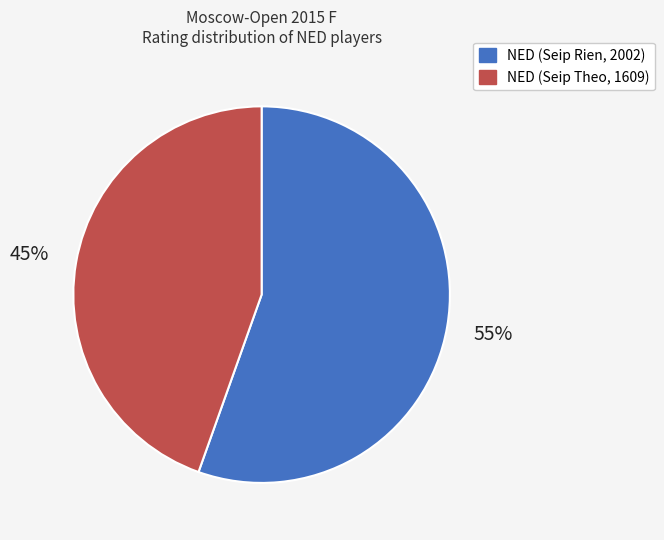

Is it true that NED (Seip Rien, 2002) is 45% of the pie?

False